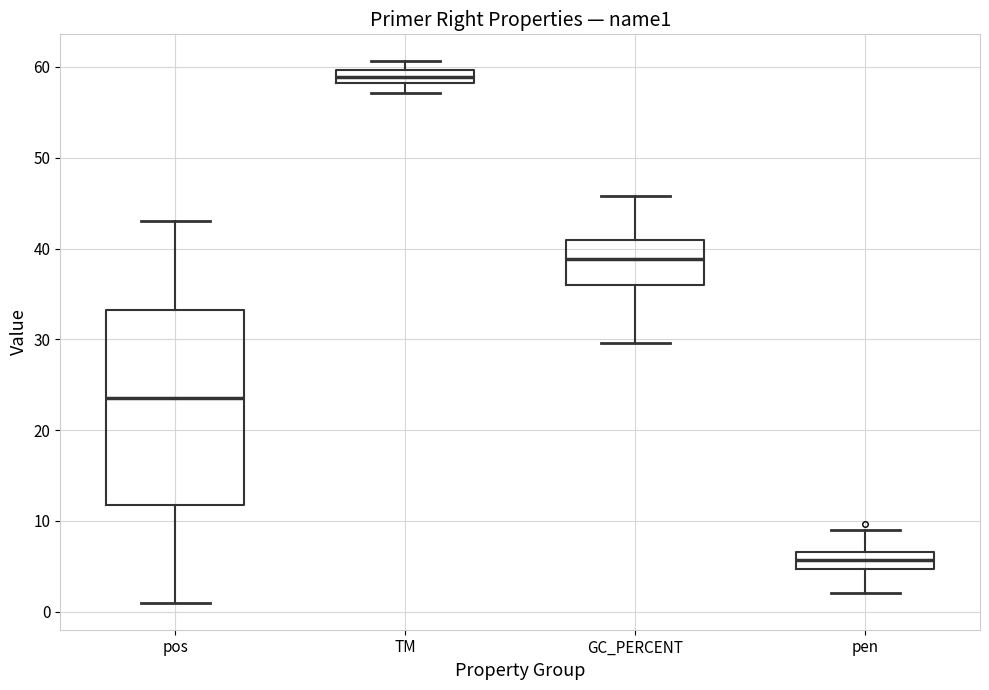

Which box has the highest median line?

TM